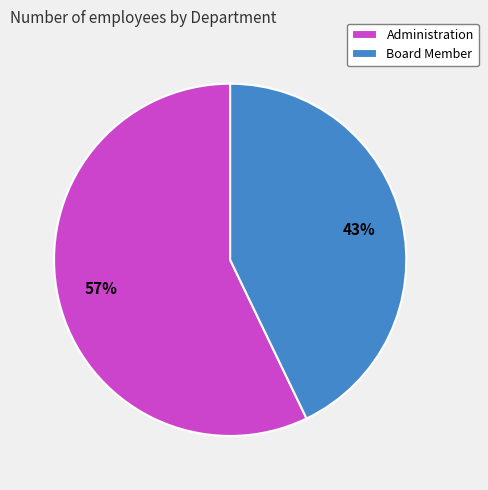

To the nearest percent, what is the average slice percentage?

50%